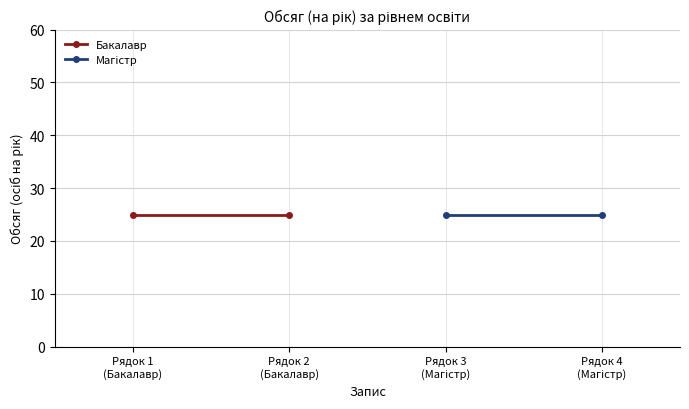

True or false: Магістр has a value of 25 at 2025-07-01.

True